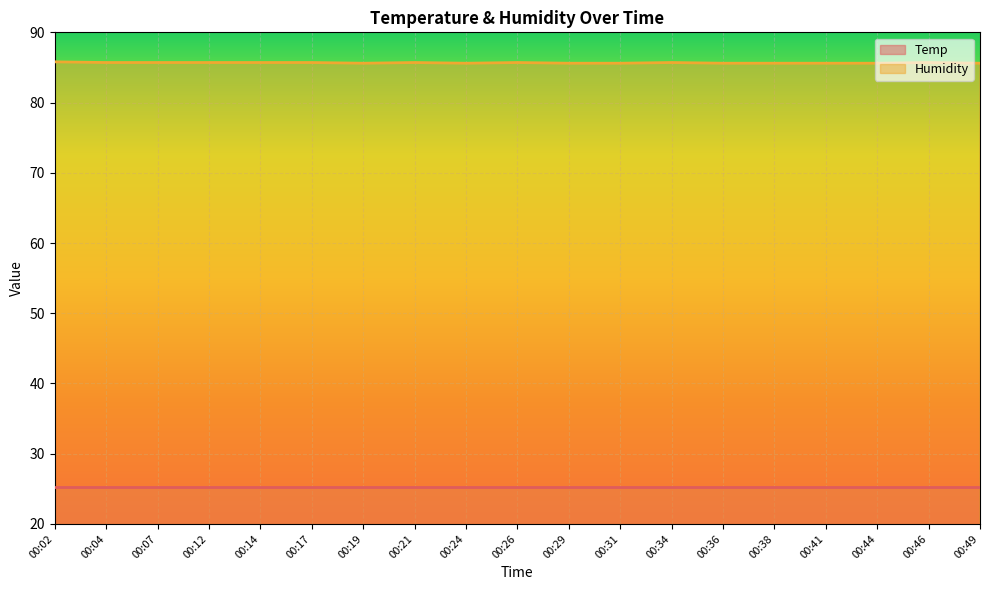

At which category does the data reach its first local valley?

00:19